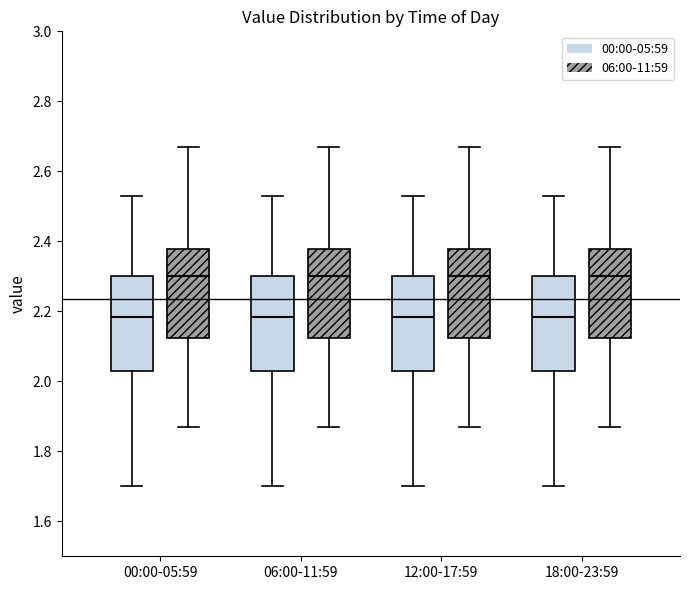

Reading left to right, transcribe this box plot: for each box, give where its median line is, the range the box spans, and where its two whiskers end, as read against the y-axis. The values are not printed on the chart, so give them approximately, as read against the axis.

00:00-05:59 (00:00-05:59): median 2.18, box 2.04 to 2.30, whiskers 1.70 to 2.54
00:00-05:59 (06:00-11:59): median 2.30, box 2.12 to 2.38, whiskers 1.88 to 2.68
06:00-11:59 (00:00-05:59): median 2.18, box 2.04 to 2.30, whiskers 1.70 to 2.54
06:00-11:59 (06:00-11:59): median 2.30, box 2.12 to 2.38, whiskers 1.88 to 2.68
12:00-17:59 (00:00-05:59): median 2.18, box 2.04 to 2.30, whiskers 1.70 to 2.54
12:00-17:59 (06:00-11:59): median 2.30, box 2.12 to 2.38, whiskers 1.88 to 2.68
18:00-23:59 (00:00-05:59): median 2.18, box 2.04 to 2.30, whiskers 1.70 to 2.54
18:00-23:59 (06:00-11:59): median 2.30, box 2.12 to 2.38, whiskers 1.88 to 2.68